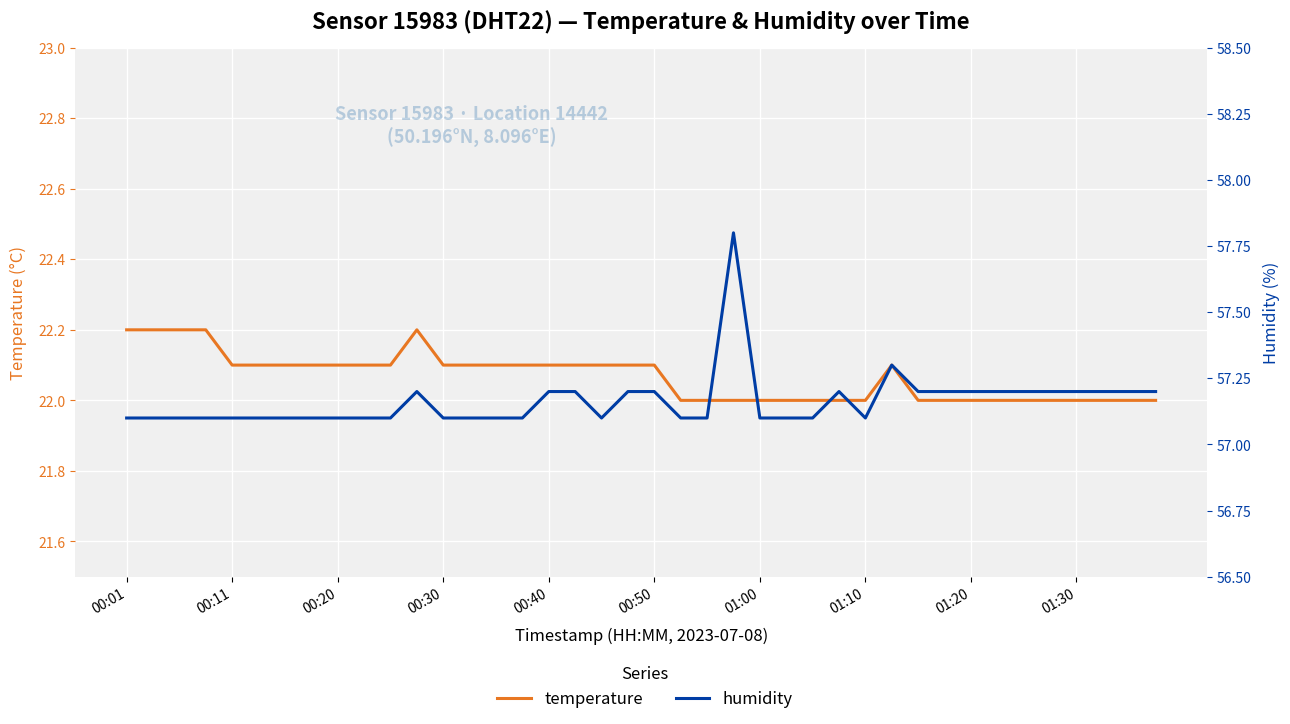

What is the difference between the humidity values at 34 and 00:40?

0.1